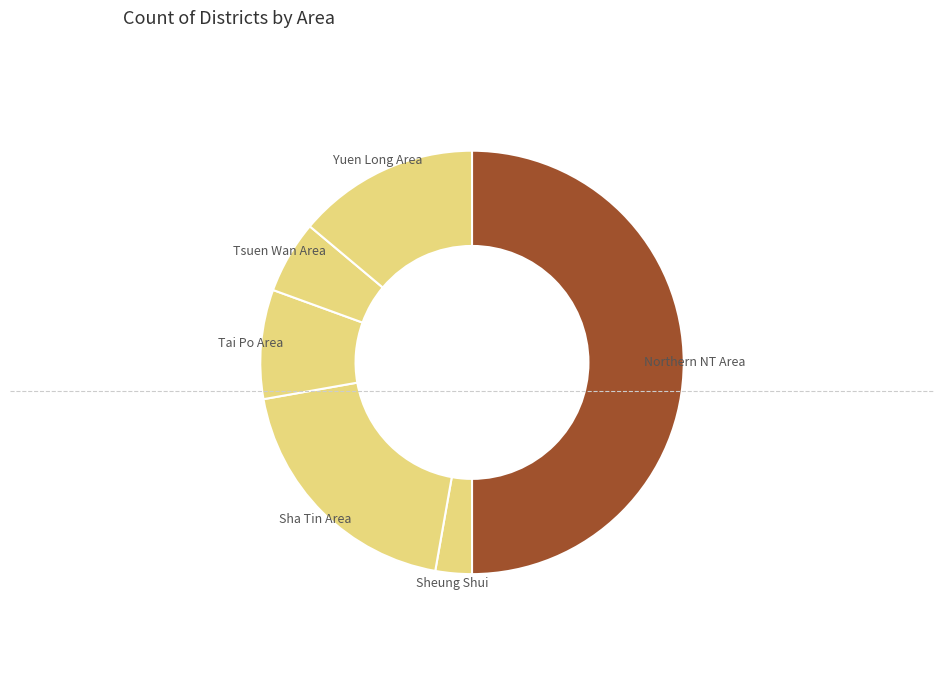

How many slices are in this pie chart?

6